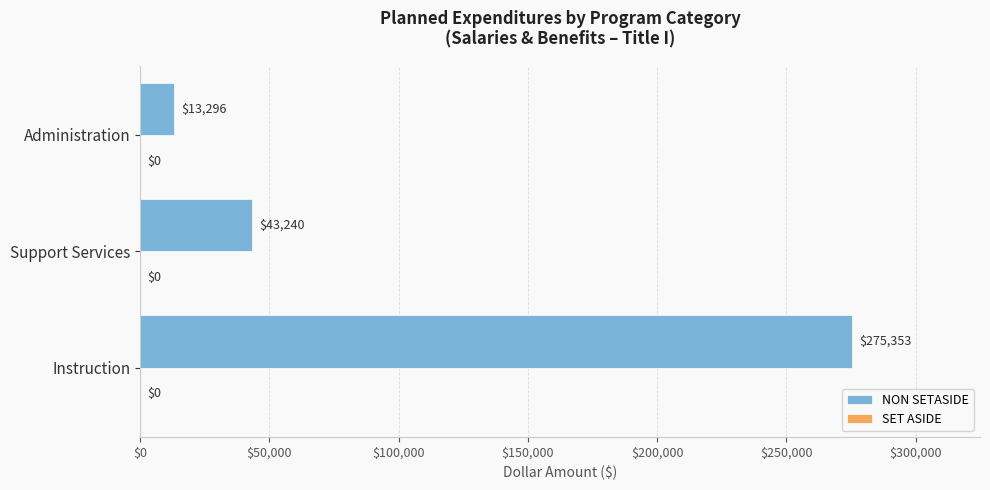

How many values are between 13296 and 275353?

3